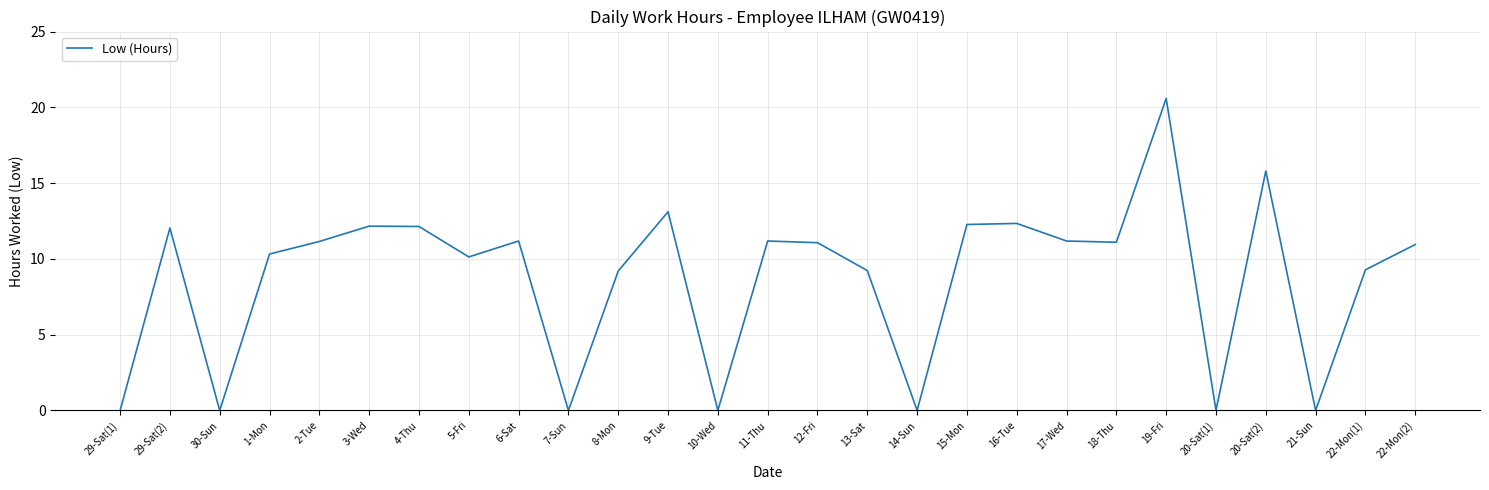

True or false: the data shows 9.3 at 22-Mon(1).

True